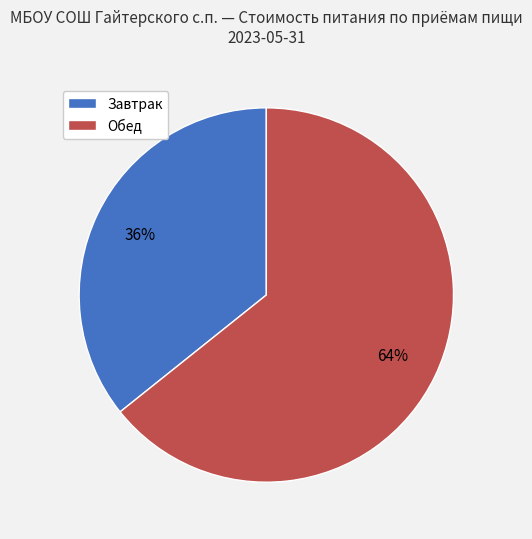

To the nearest percent, what is the combined percentage of Завтрак and Обед?

100%